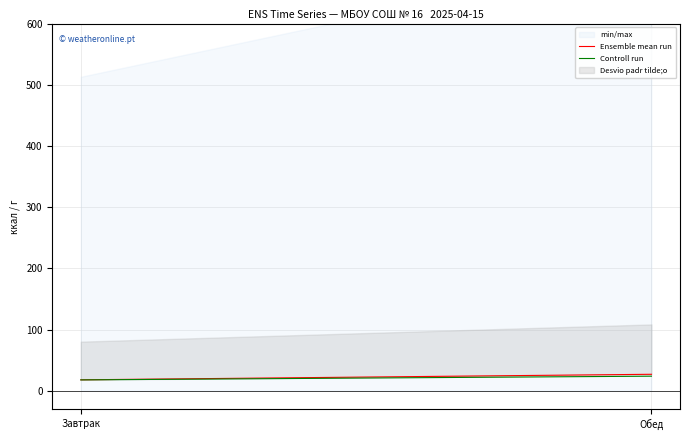

How many values in the Ensemble mean run series exceed 26?

1